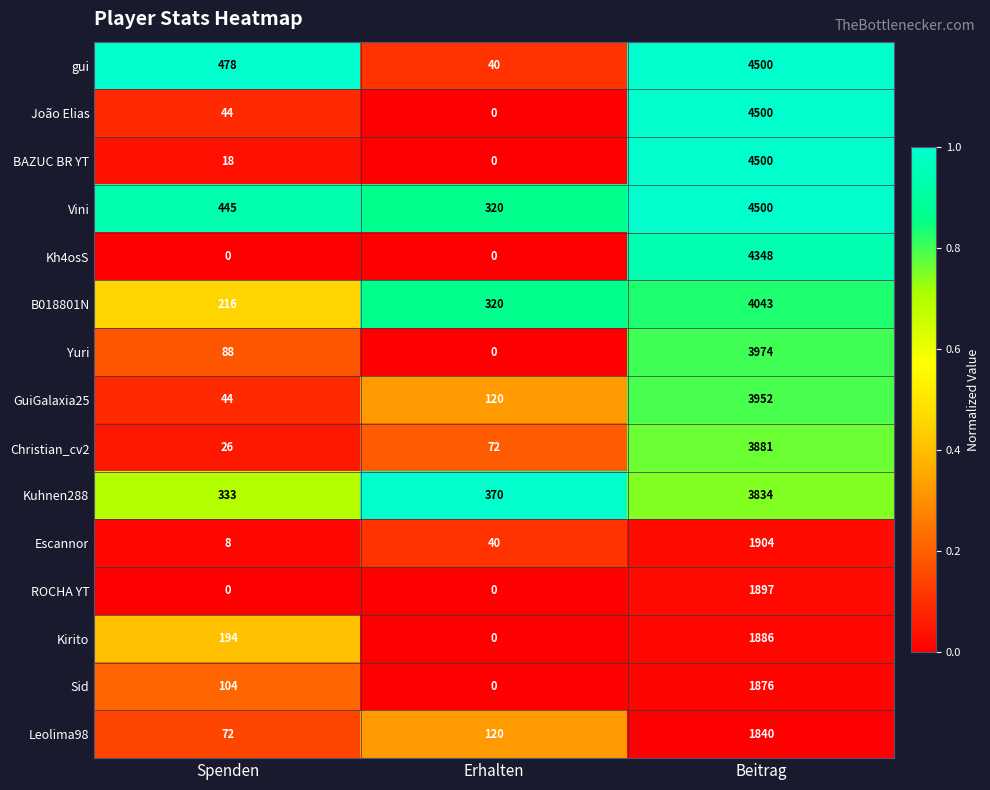

What is the approximate value of Kirito at Spenden, to the nearest 50?

200